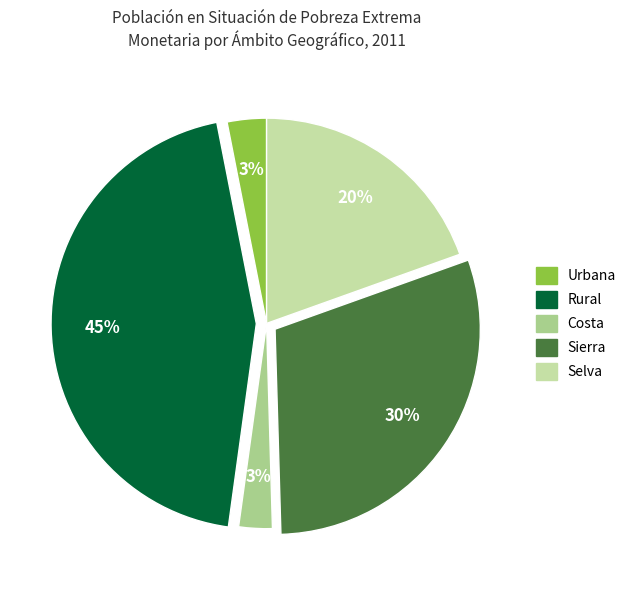

Approximately how many times larger is the value at Rural compared to Sierra?

1.5